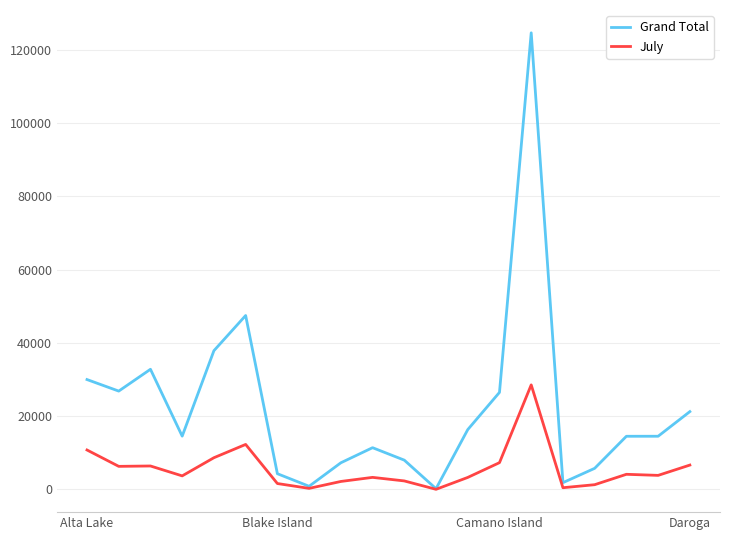

What is the maximum value shown in the chart?

124601